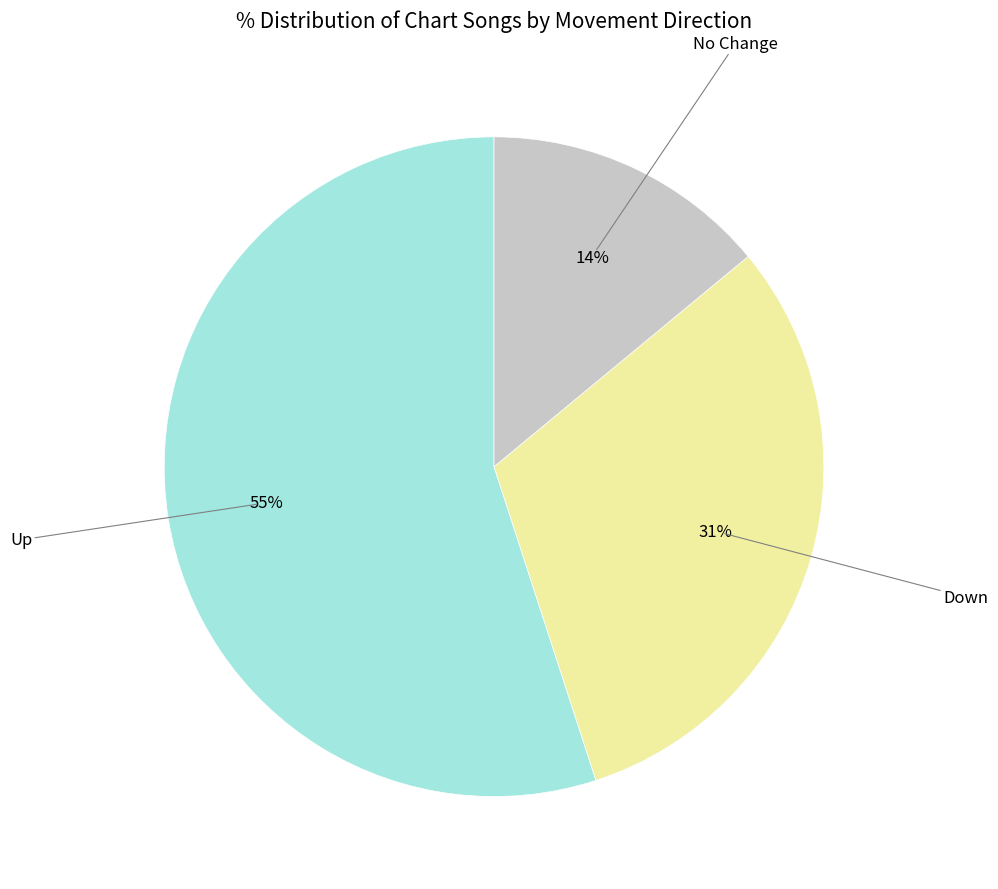

To the nearest percent, what is the difference between the largest and smallest slice percentages?

41%